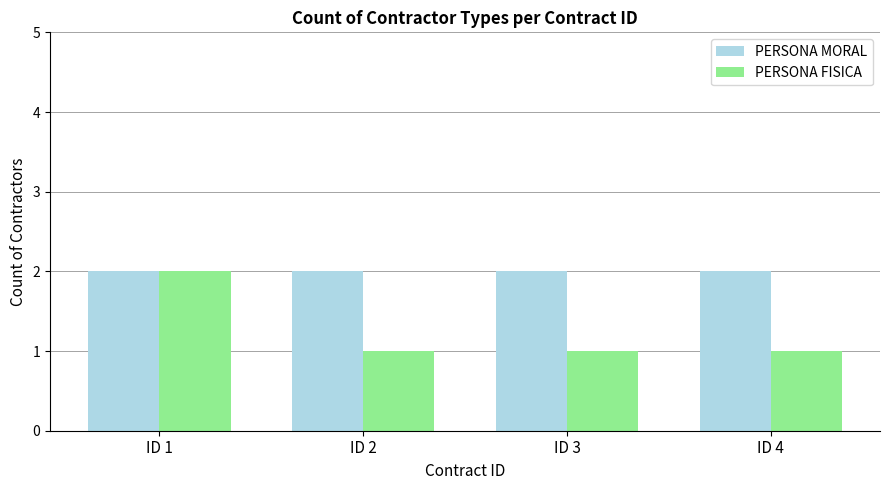

What is the sum of all PERSONA FISICA values?

5